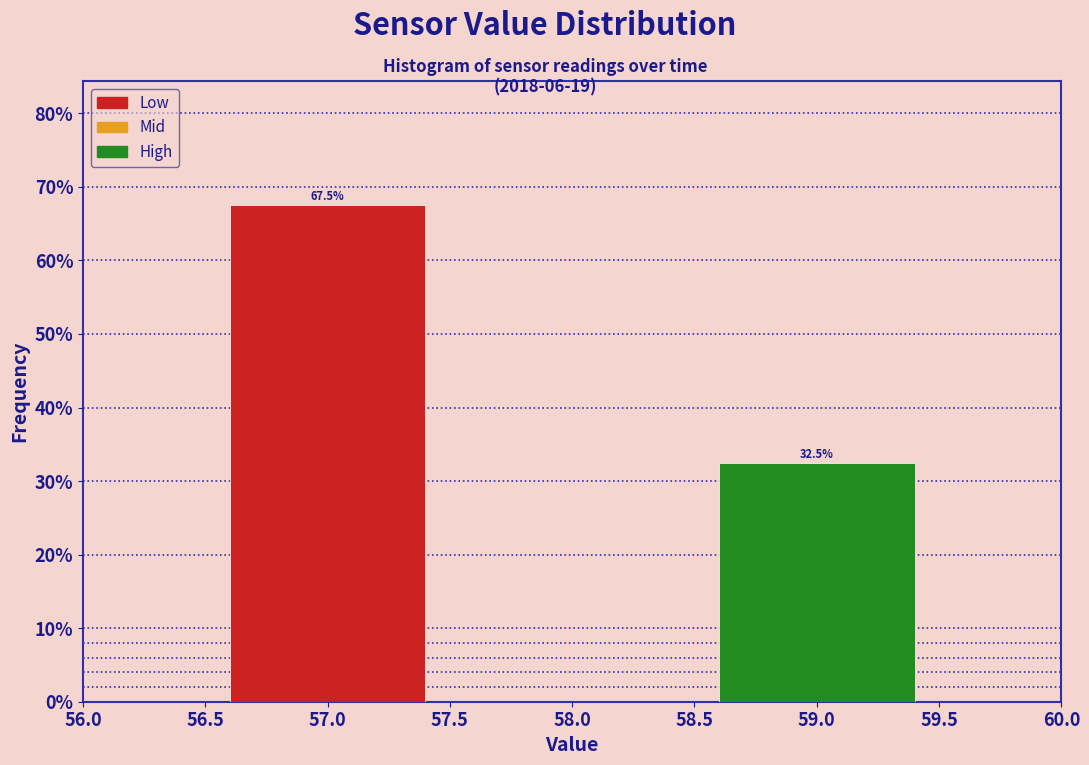

Over which range of the x-axis is the bar tallest?

56.5 to 57.5